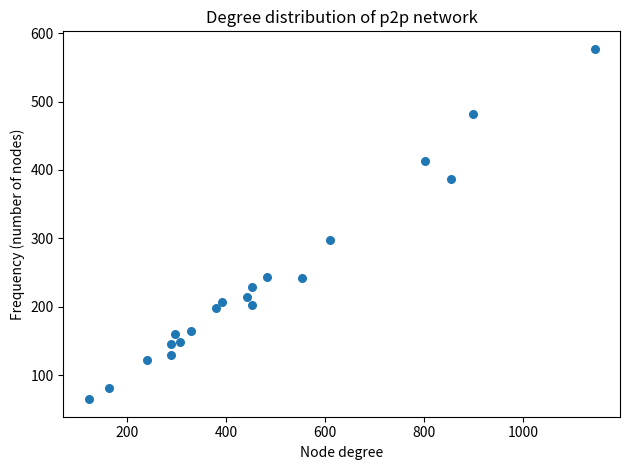

What Y value in the scatter plot is closest to 321?

297